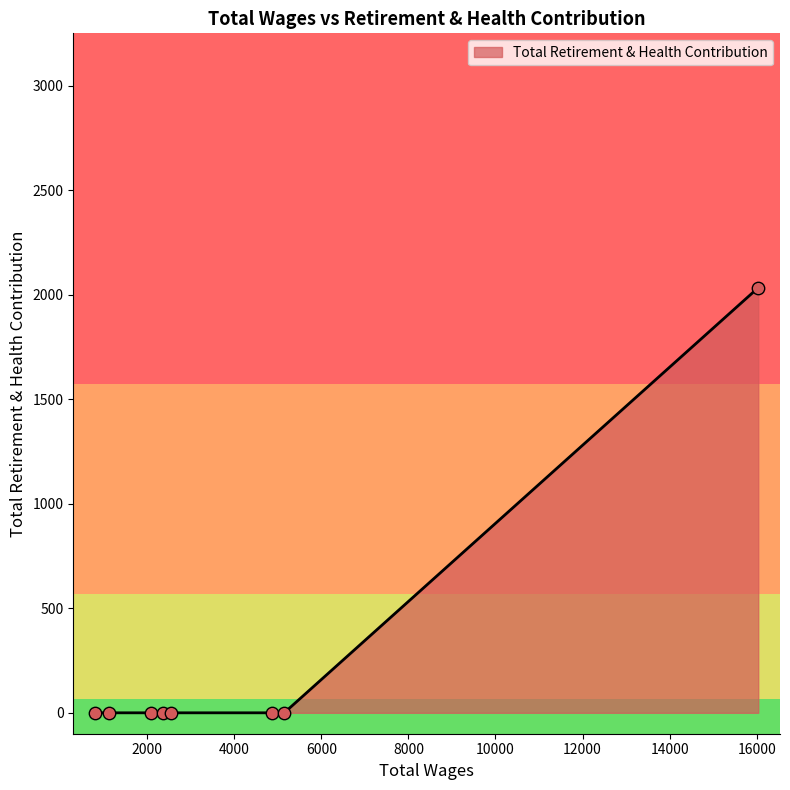

What is the average value?

254